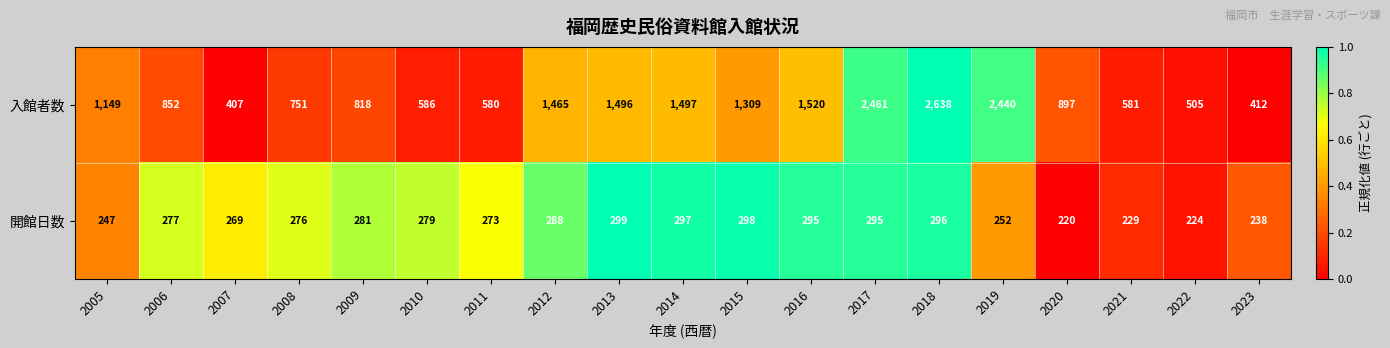

What is the total value across all series at 2023?

650